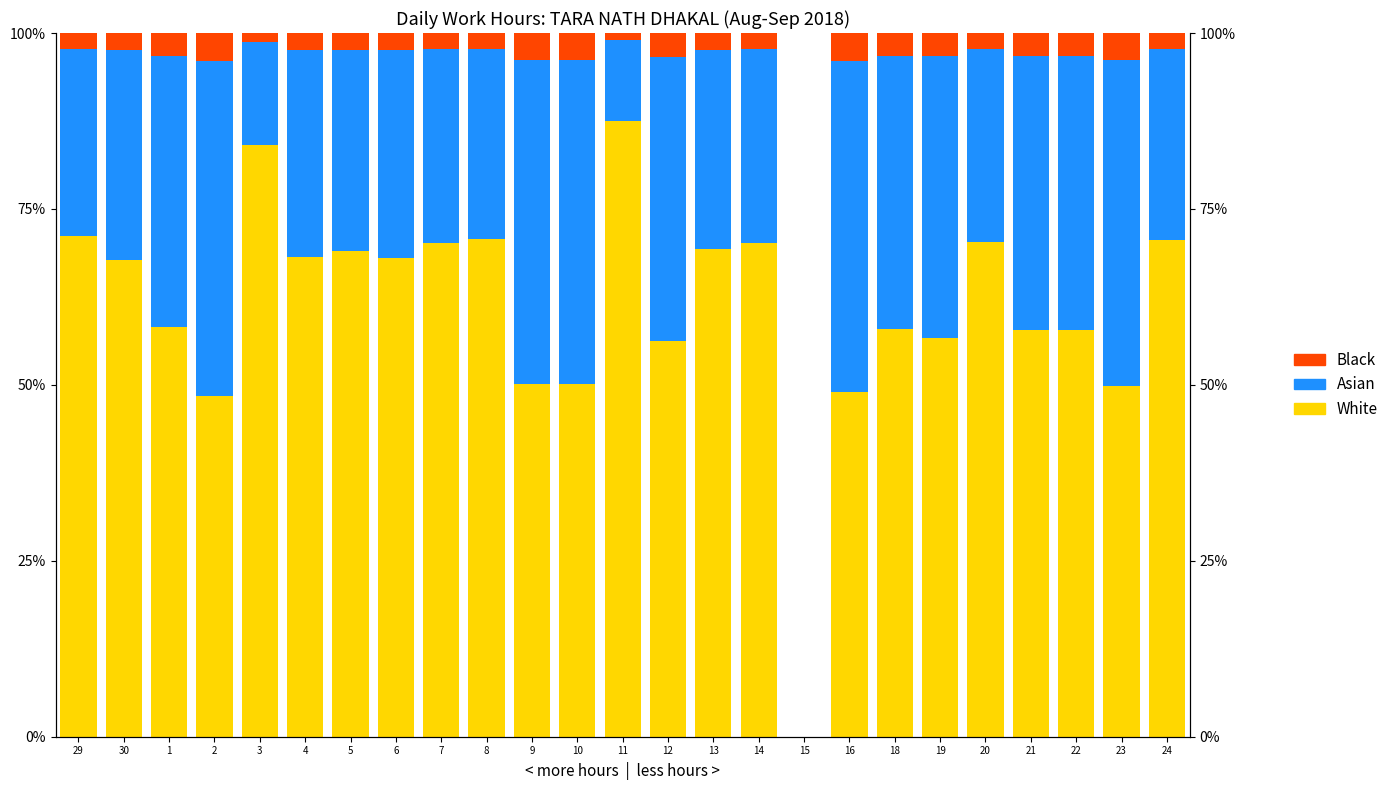

Rank the series at 24 from lowest to highest value.

Black, Asian, White